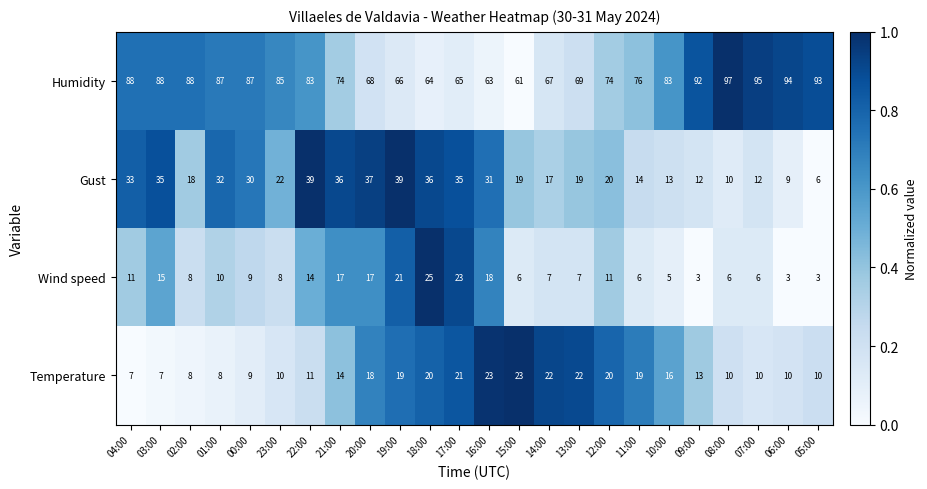

Which series changed the most between 12:00 and 05:00?

Humidity